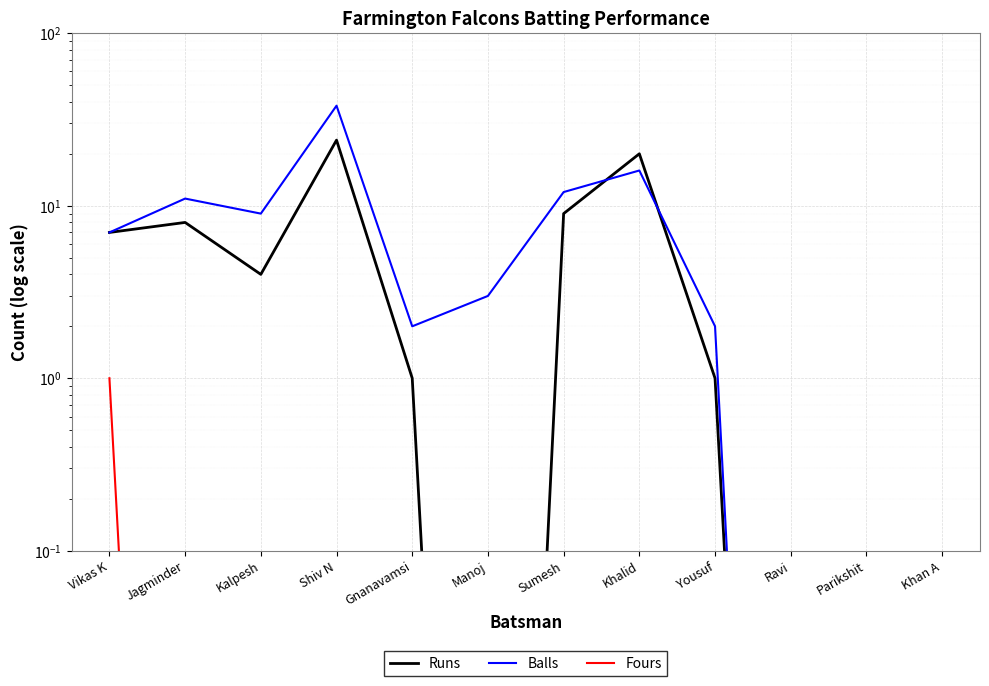

What is the difference between the maximum and minimum values in the Runs series?

24.0